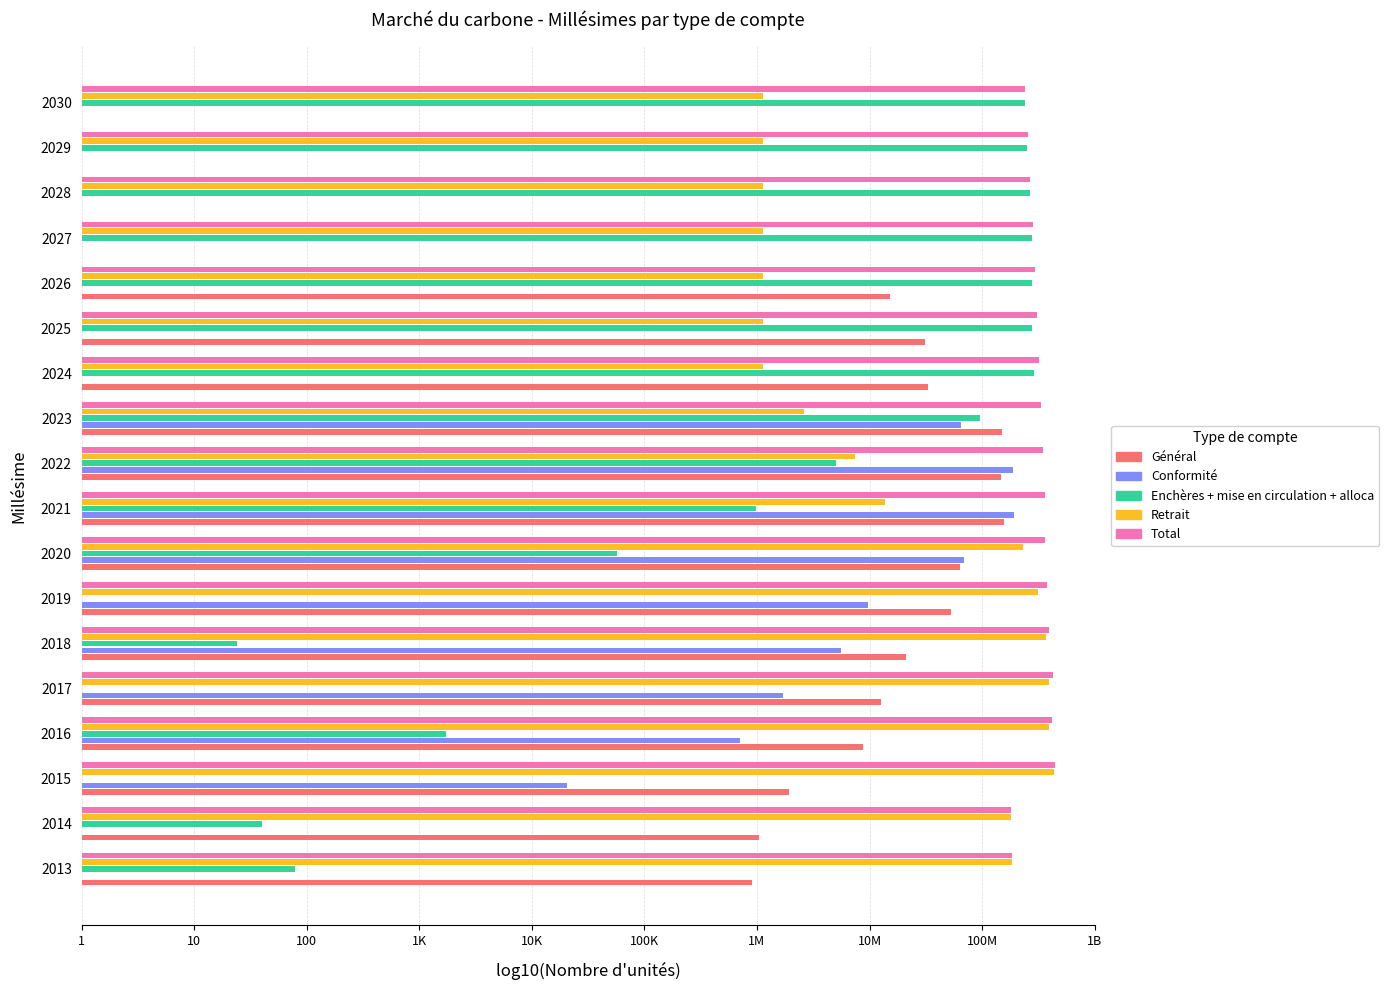

What are all the series names shown in the legend?

Général, Conformité, Enchères + mise en circulation + alloca, Retrait, Total